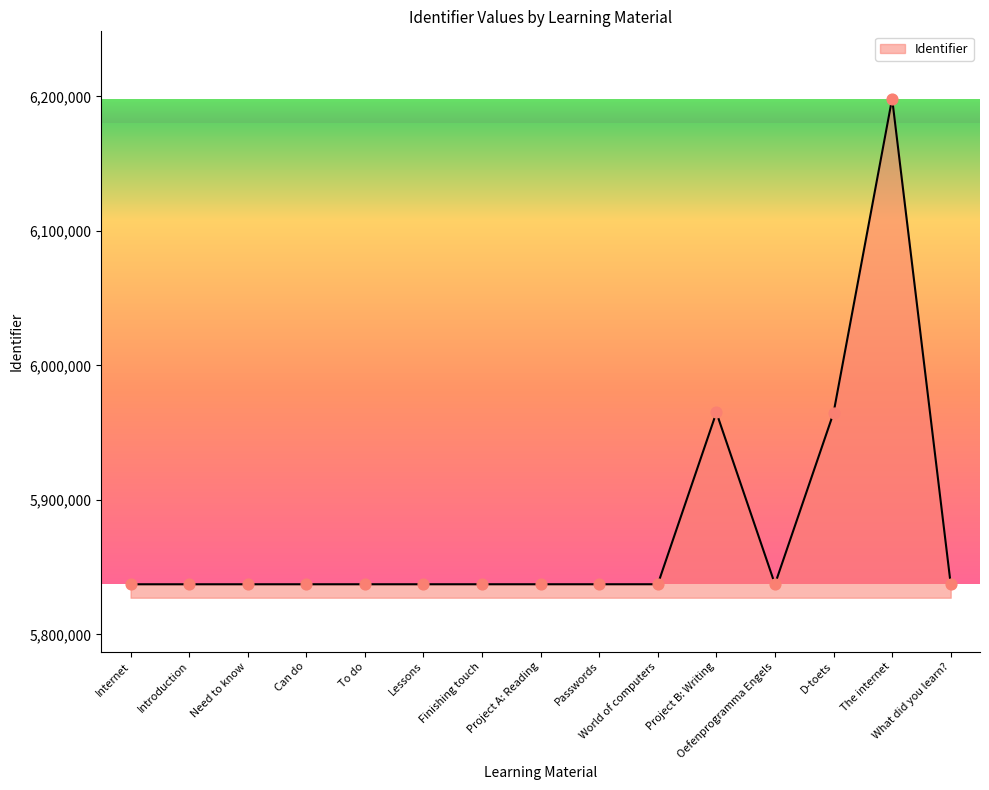

Approximately how many times larger is the value at Finishing touch compared to Need to know?

1.0